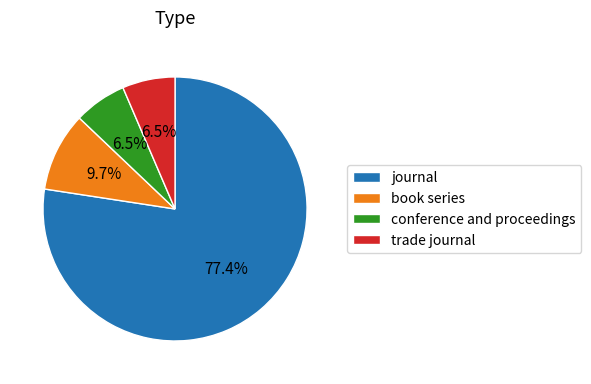

Does journal represent more than half of the total?

Yes